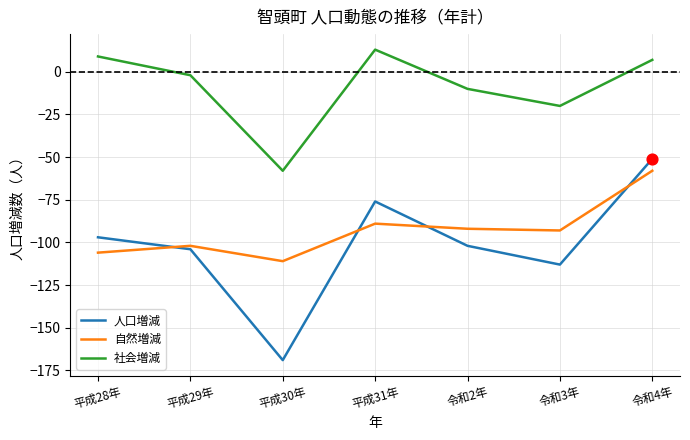

Which series has the largest range (max minus min)?

人口増減